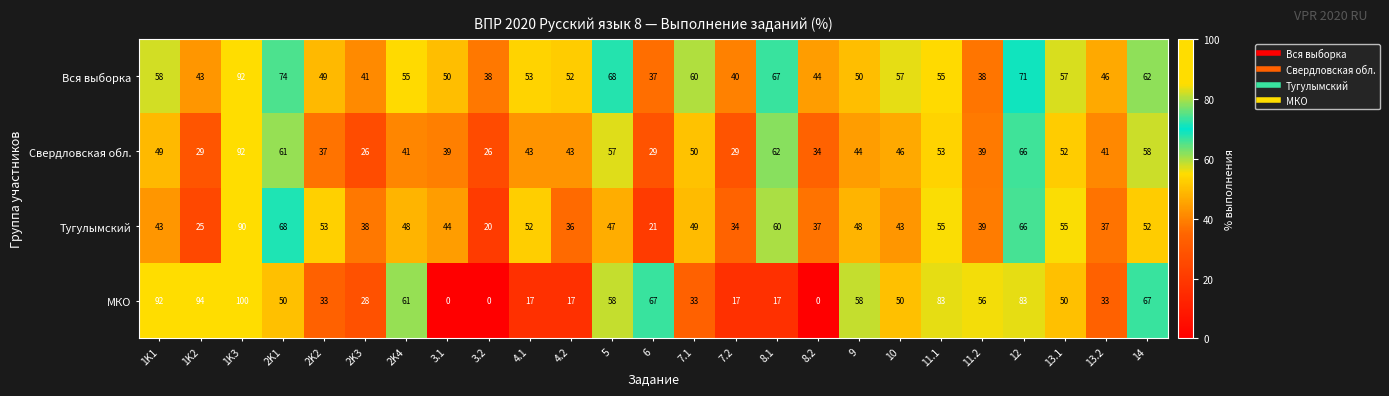

At 2K3, list the series in order from largest to smallest.

Вся выборка, Тугулымский, МКО, Свердловская обл.